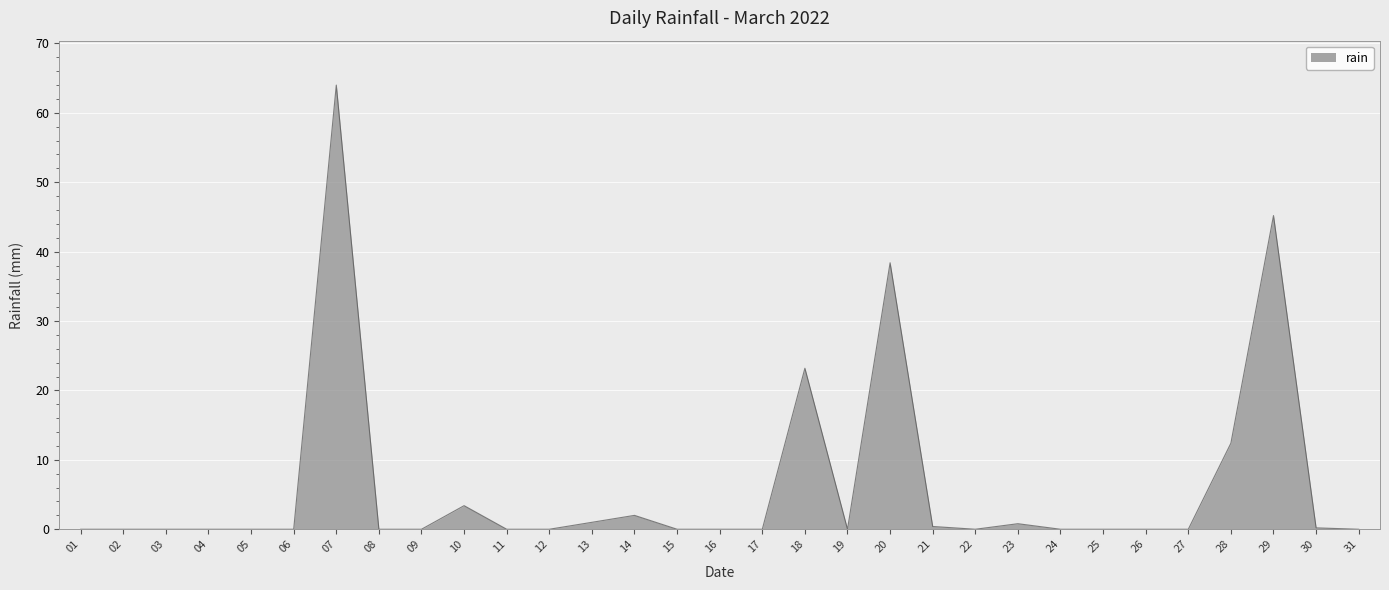

True or false: the data has more than 2 interior local peaks.

True